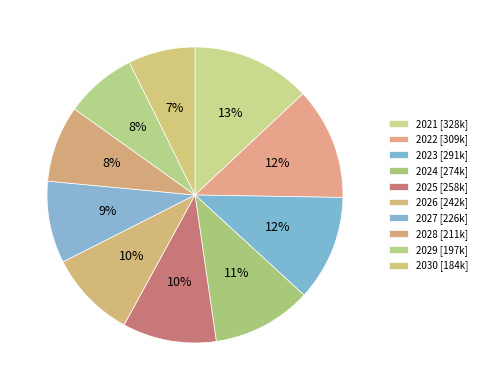

How many segments does this pie chart have?

10